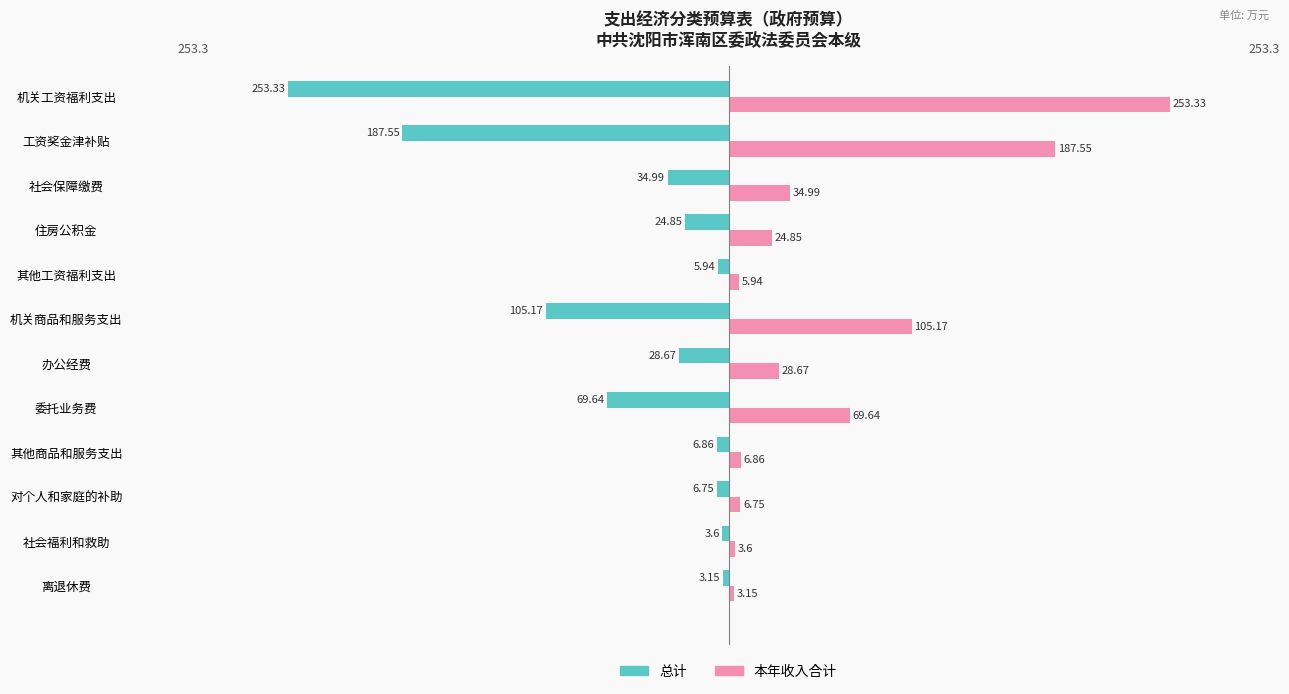

What is the spread (max minus min) of values at 工资奖金津补贴?

375.1